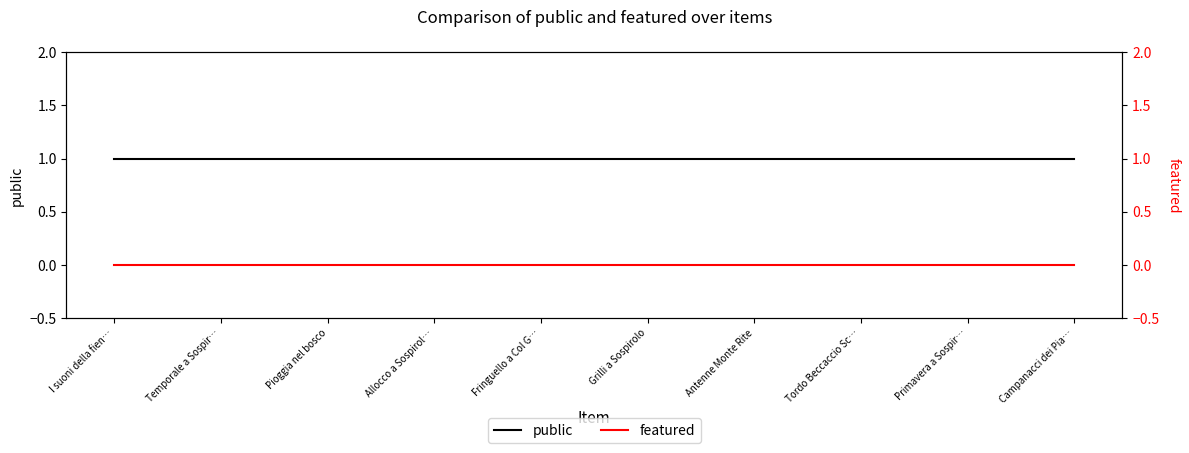

How many distinct data groups are displayed?

2